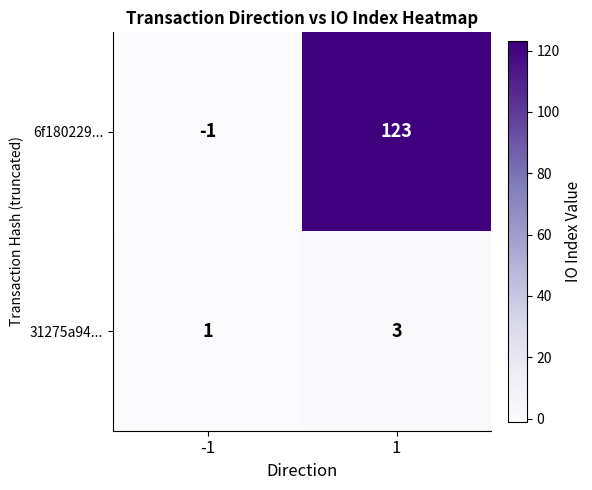

Which series has the widest spread of values?

6f180229...